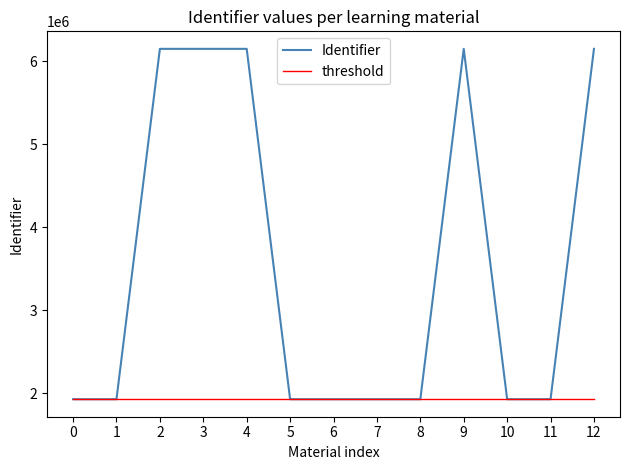

At which label does Identifier first exceed 1926763?

2